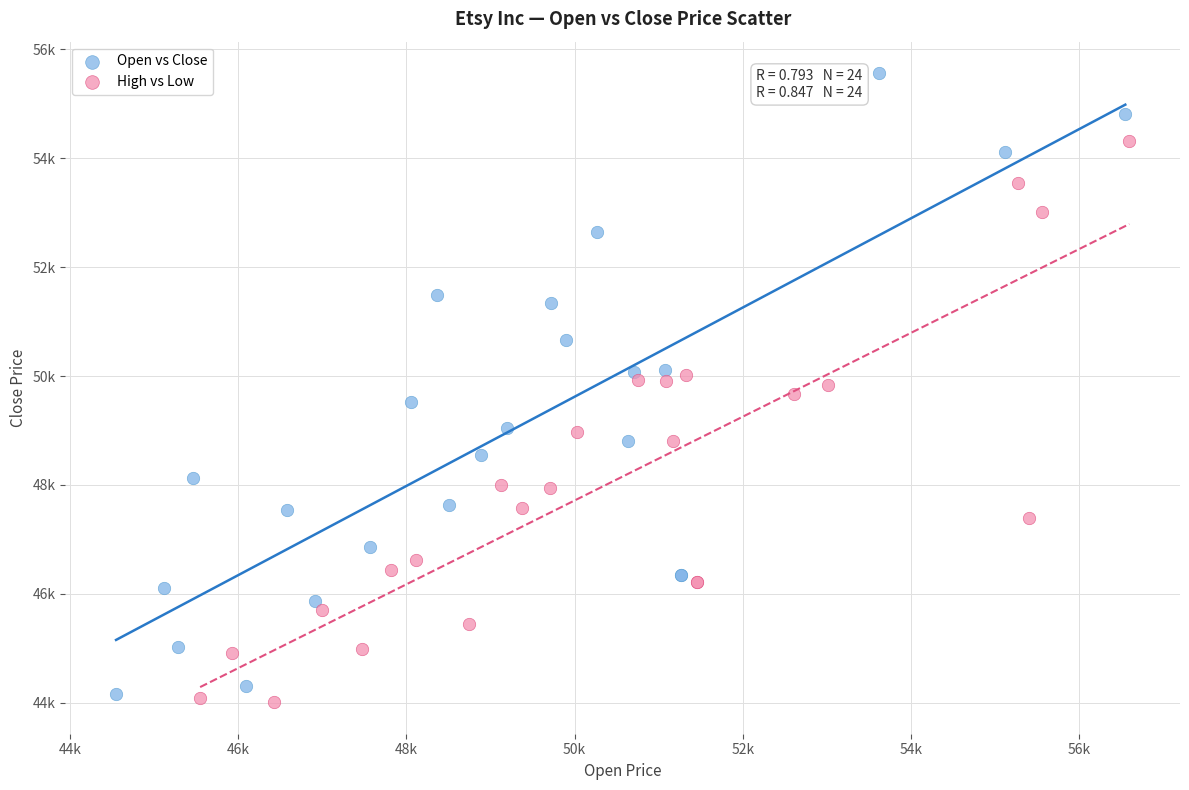

Which series reaches the maximum Y coordinate?

Open vs Close